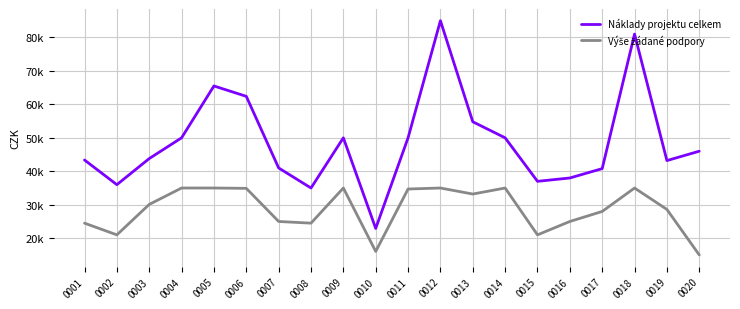

What is the total value across all series at 0009?

85000